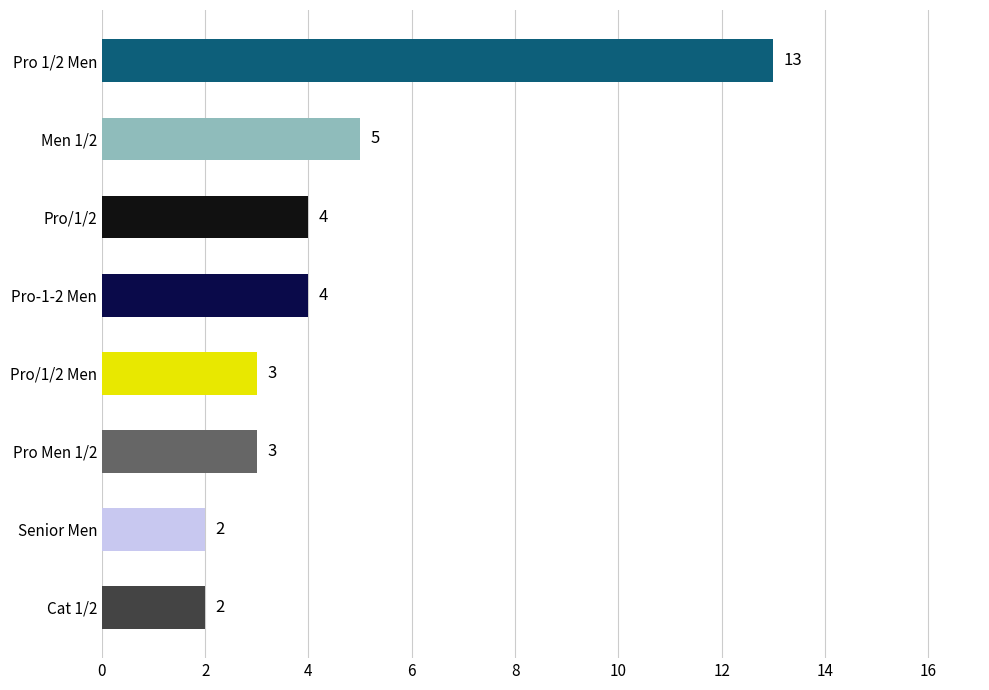

What is the smallest value displayed?

2